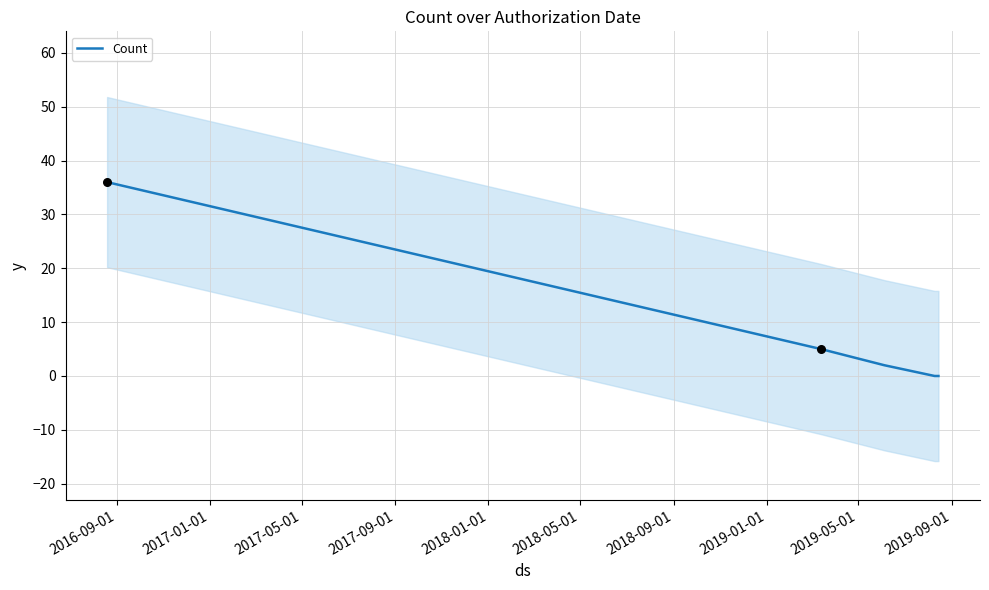

Between 2017-05-01 and 2018-01-01, which is larger?

2017-05-01